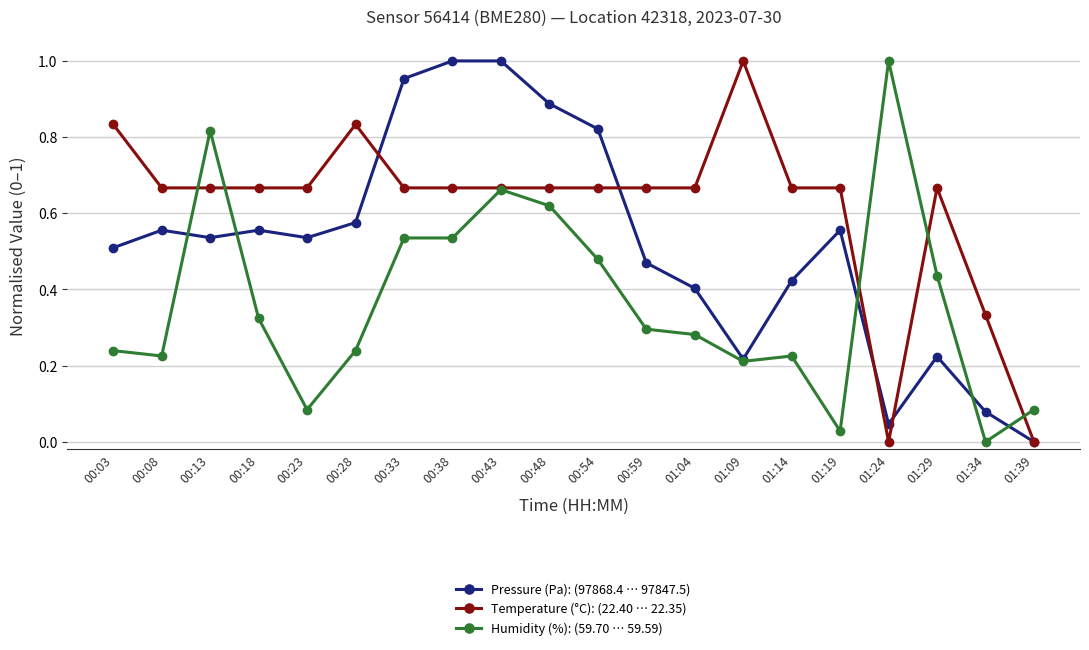

How many distinct data groups are displayed?

3